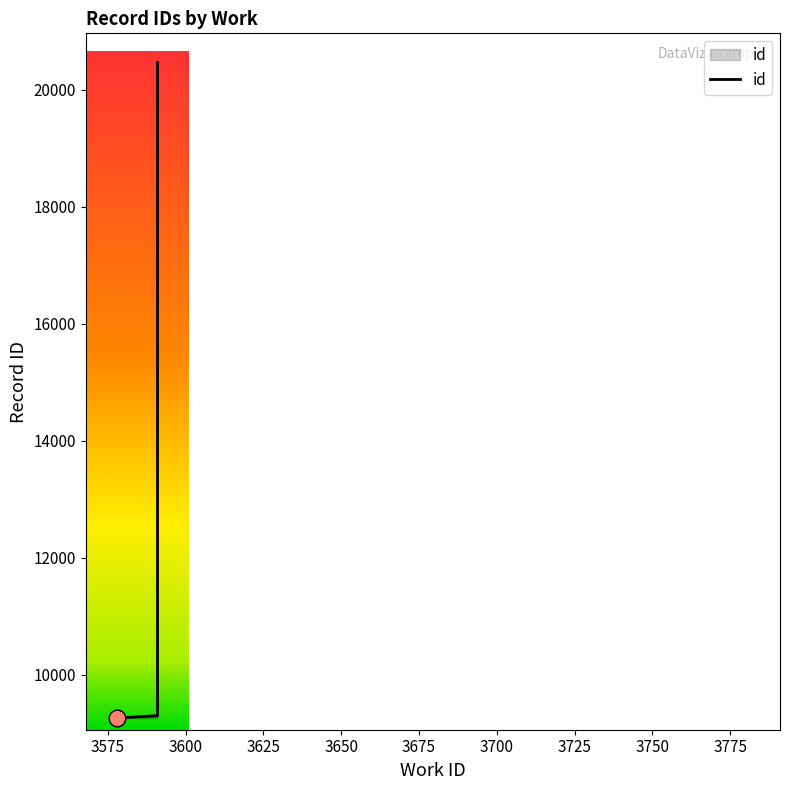

What is the average value?

15996